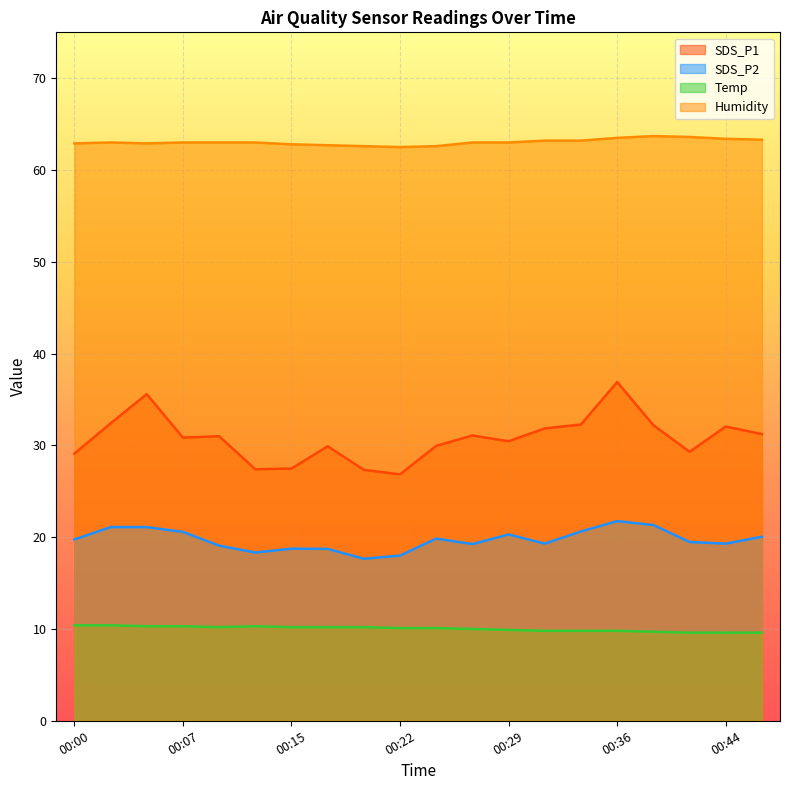

What is the total value across all series at 00:12?

119.0